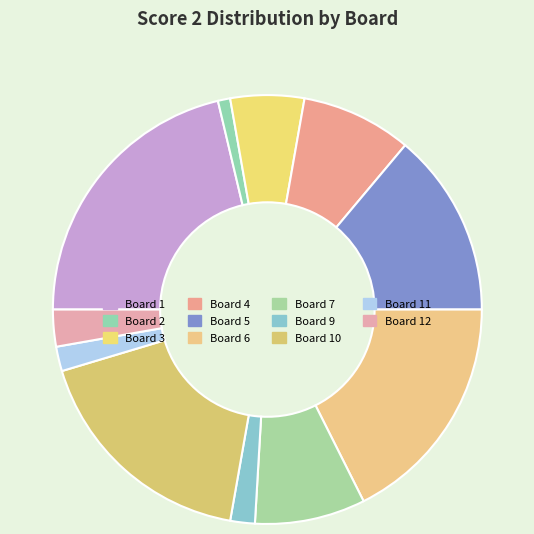

Which category has the smallest portion of the pie?

Board 2